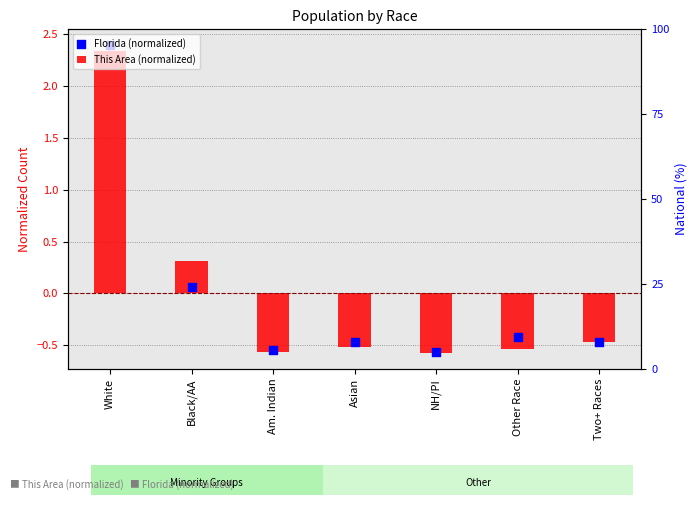

Is the value of This Area (normalized) at NH/PI greater than the value of Florida (normalized) at Two+ Races?

No